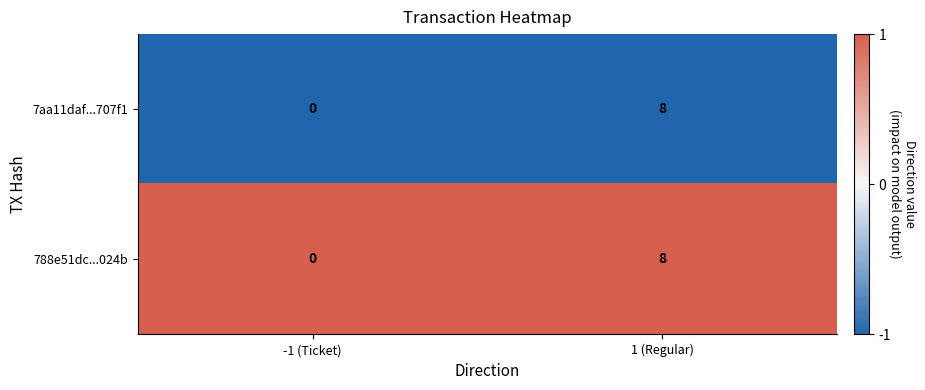

At which category is the sum across all series the highest?

1 (Regular)